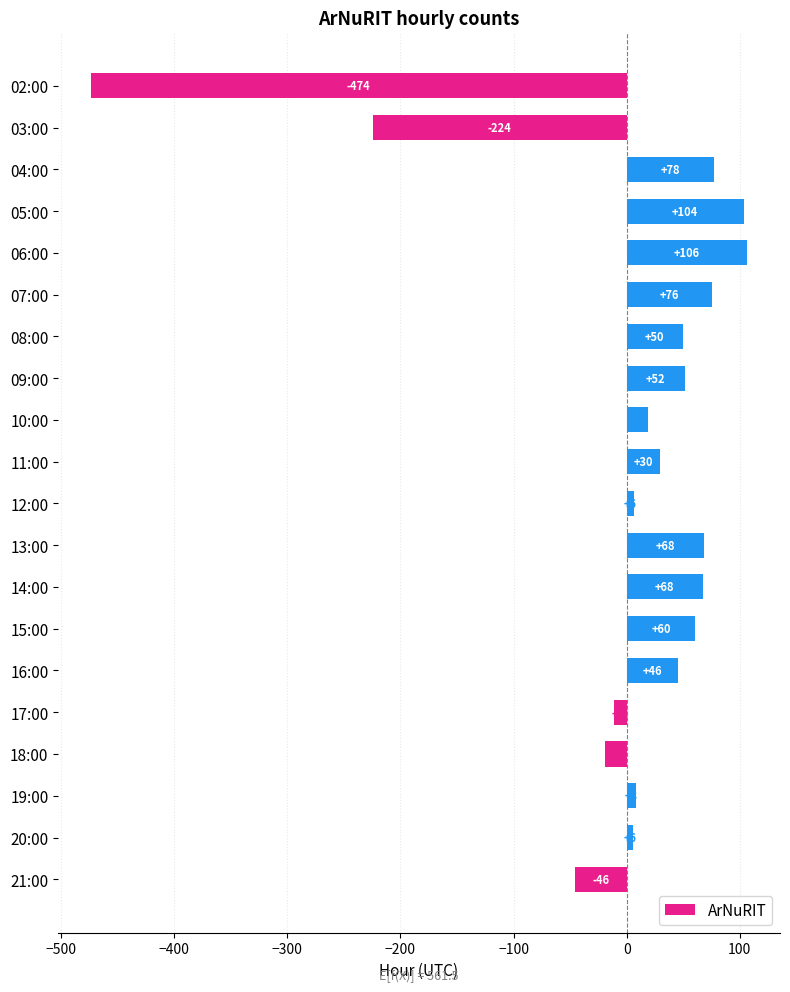

How many bars are there in total?

20